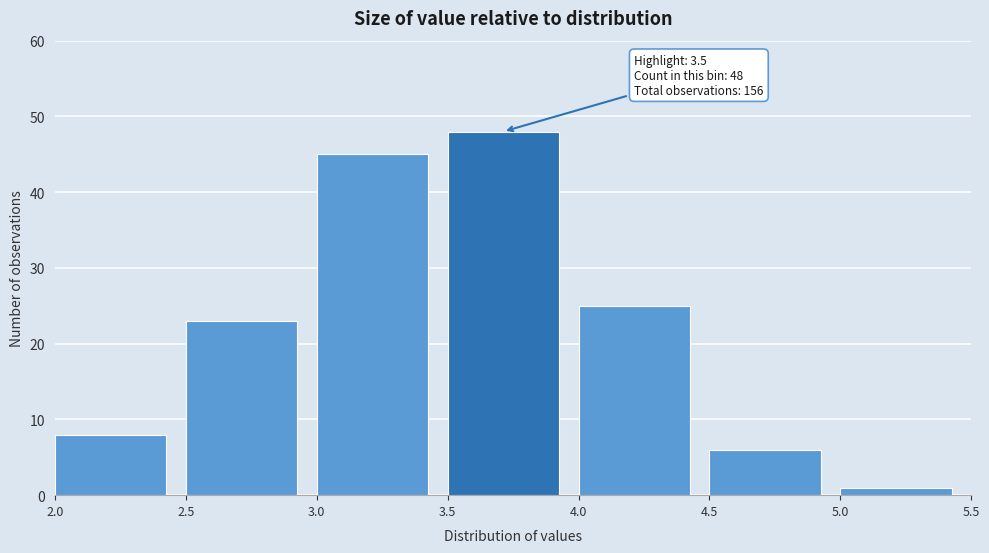

Over which range of the x-axis is the bar tallest?

3.5 to 4.0